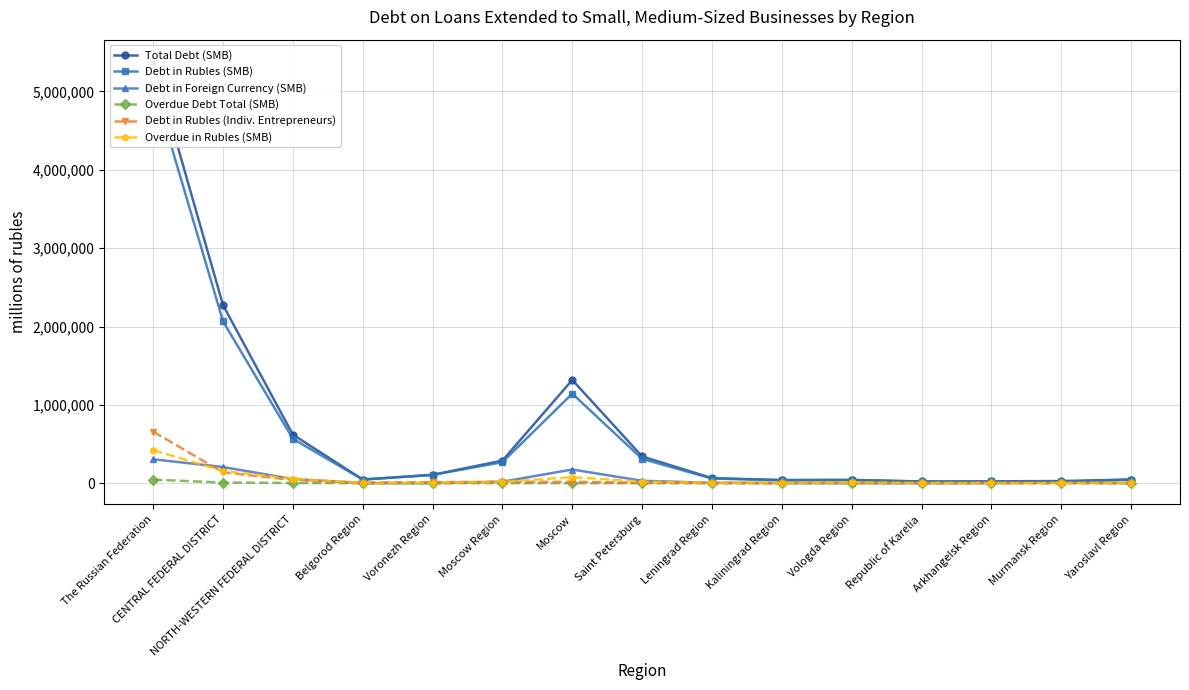

True or false: Debt in Rubles (Indiv. Entrepreneurs) and Overdue Debt Total (SMB) cross at least once.

False